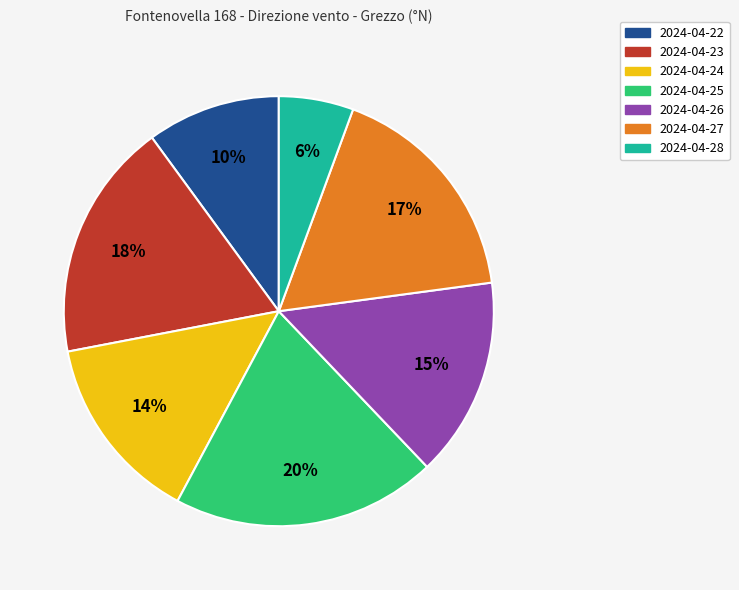

Is it true that 2024-04-28 is 6% of the pie?

True